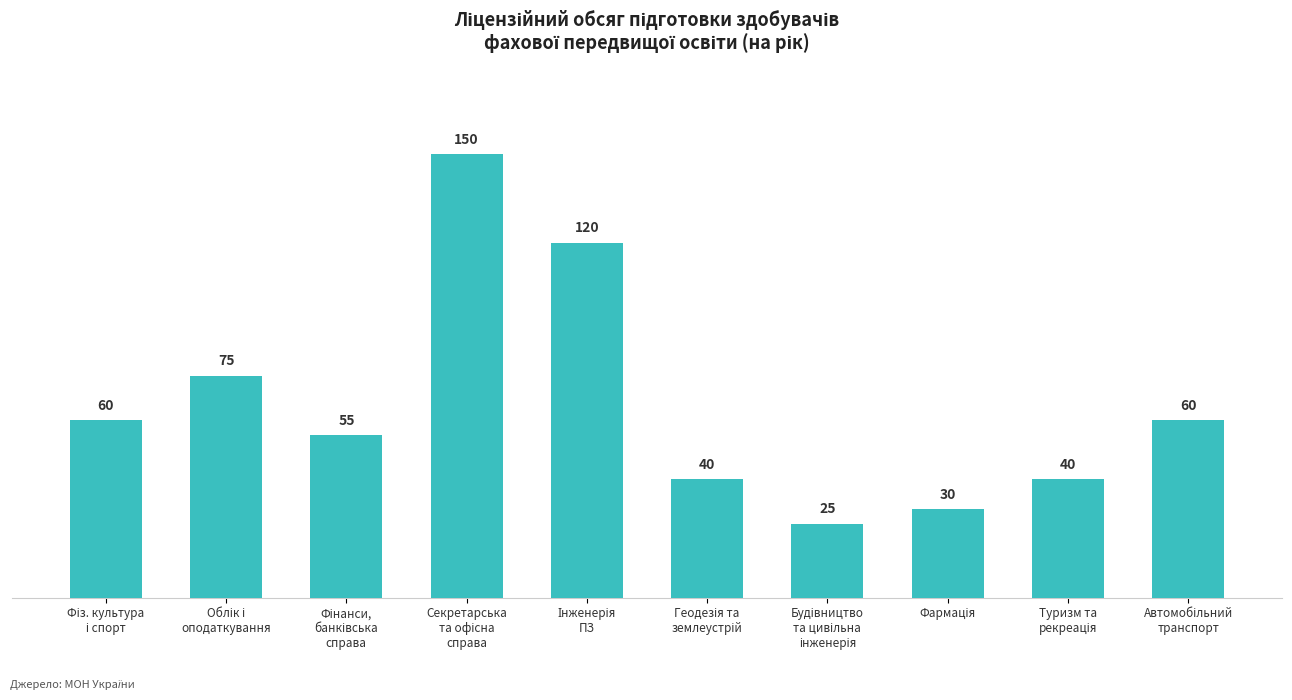

What is the value of the 9th bar from the left?

40